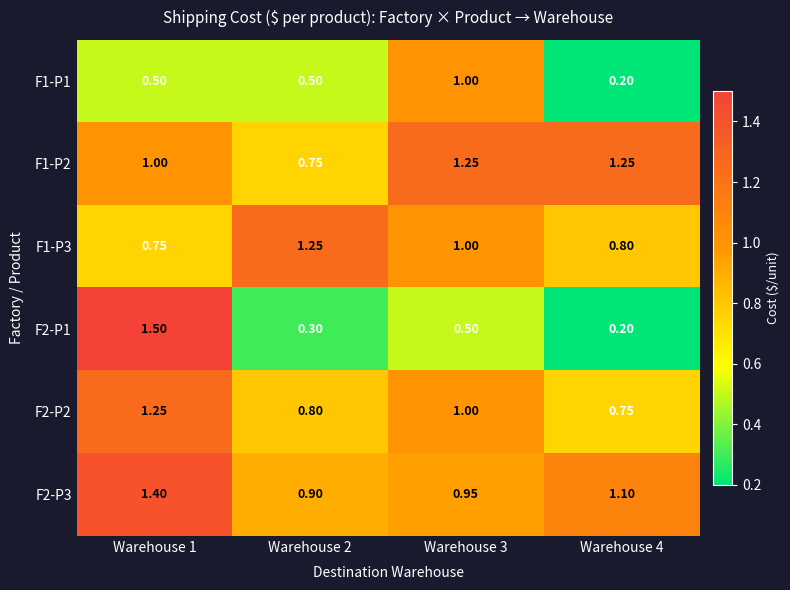

How many series are shown in this chart?

6